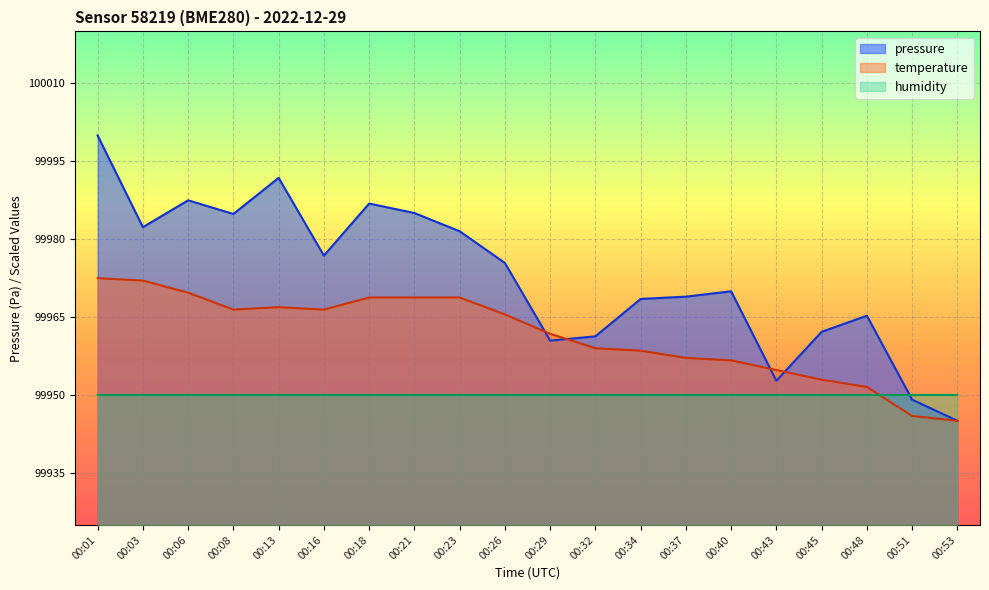

What is the average value of the temperature series?

99961.3